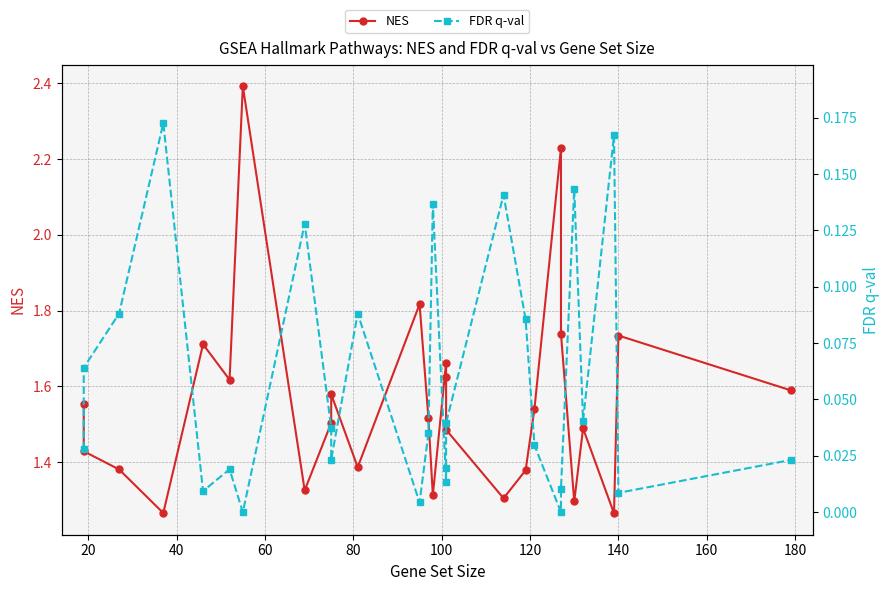

Does the chart display data point markers on the line(s)?

Yes